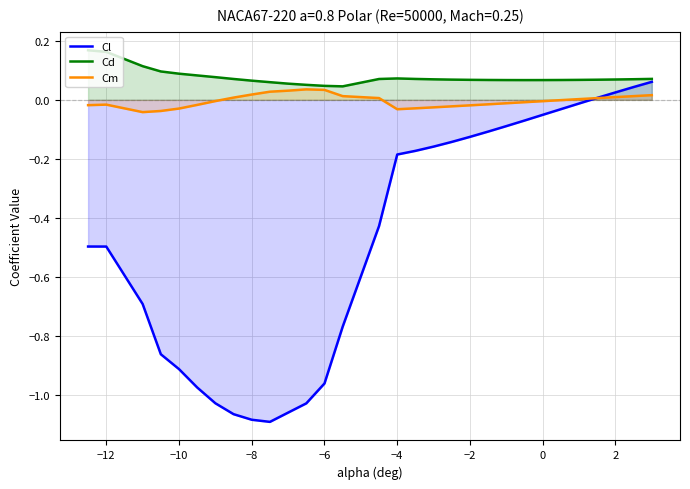

Which series has the widest spread of values?

Cl